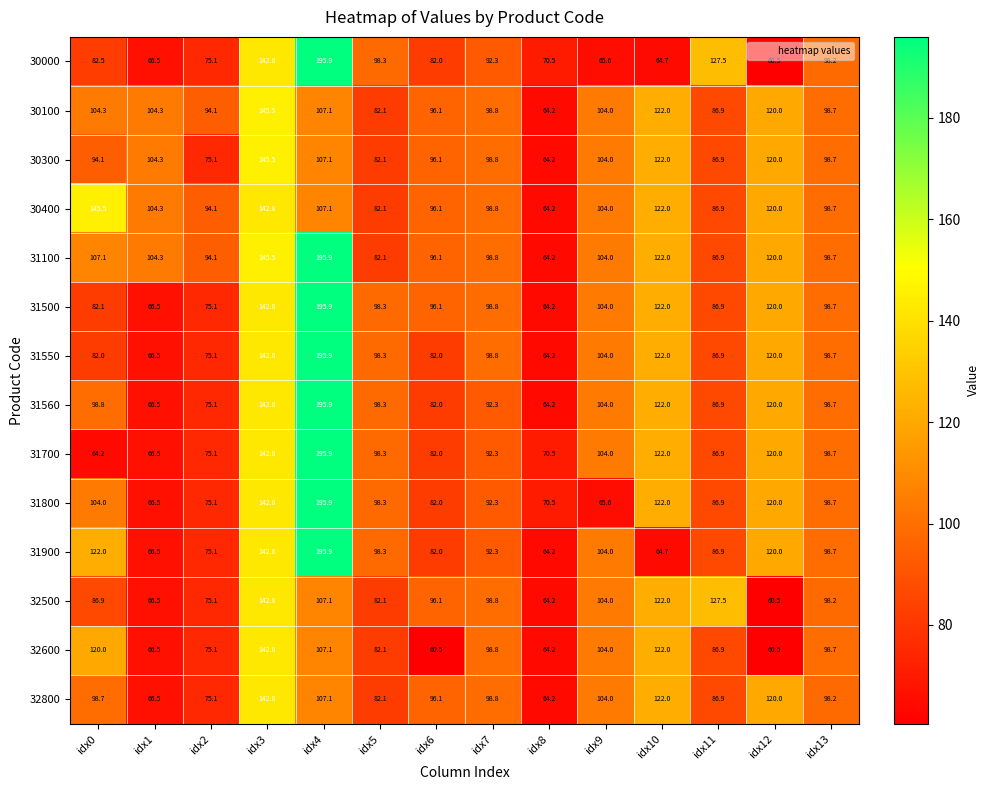

Where is 31560 nearest to the value 130?

idx10